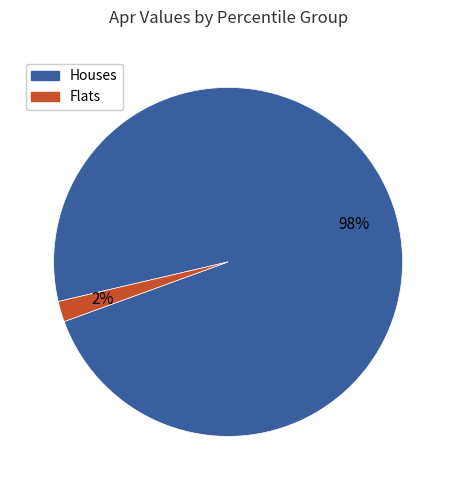

To the nearest percent, what is the average slice percentage?

50%